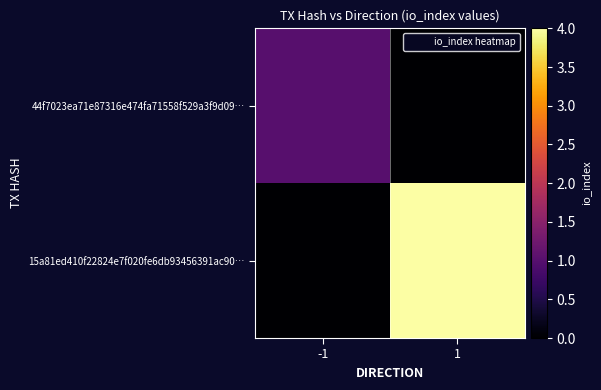

Reading right to left, transcribe all the data shown in this chart.

44f7023ea71e87316e474fa71558f529a3f9d09…: 1=0	-1=1
15a81ed410f22824e7f020fe6db93456391ac90…: 1=4	-1=0